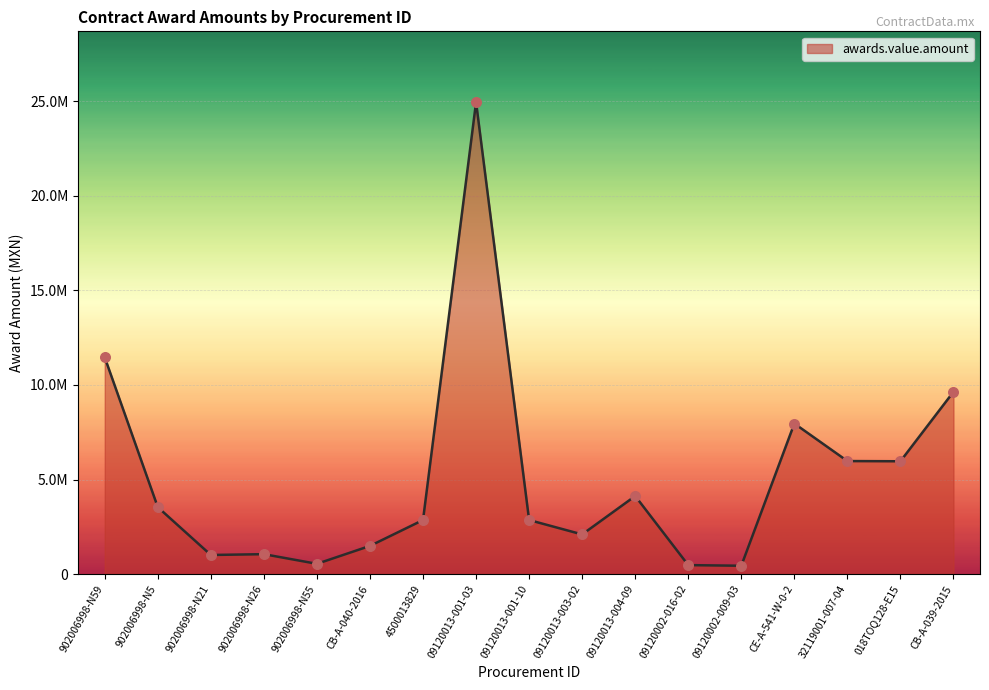

Which has a higher value, 4500013829 or 09120002-016-02?

4500013829